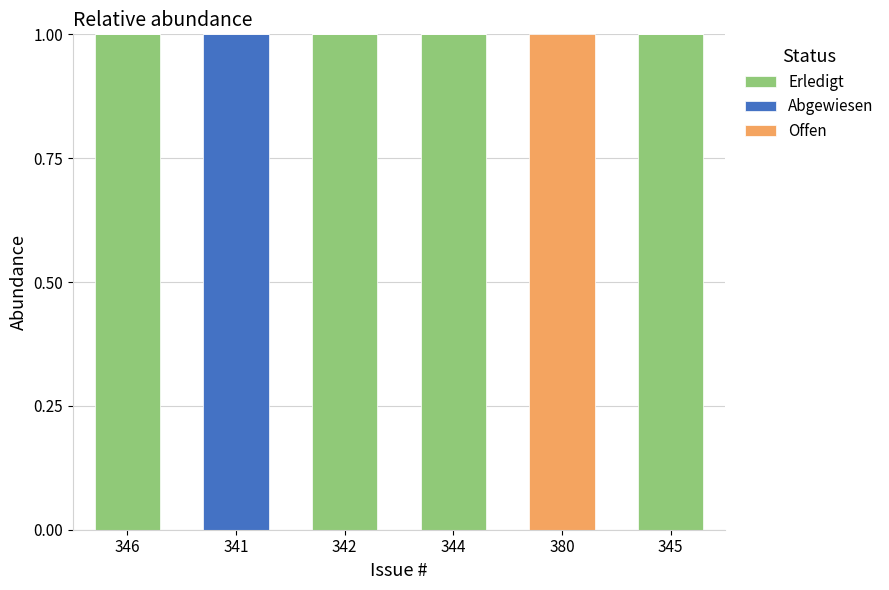

Reading right to left, what are the values for Erledigt?

345=1	380=0	344=1	342=1	341=0	346=1